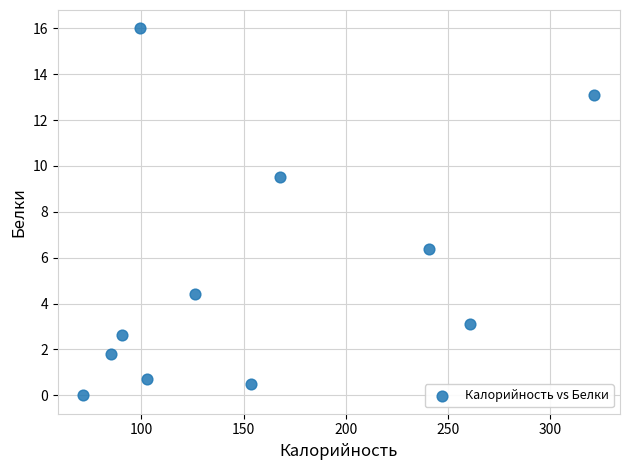

What is the average Y value?

5.3